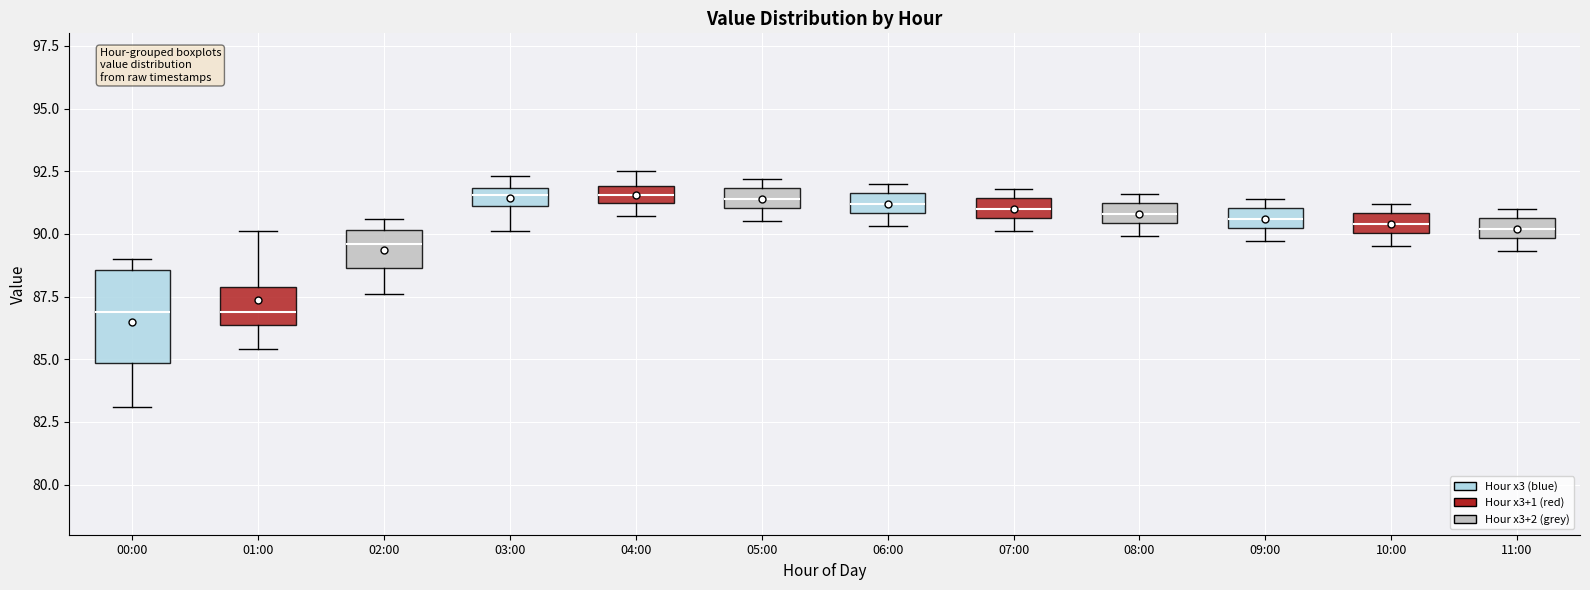

Where does the median line of the box for 00:00 sit on the y-axis? The values are not printed on the chart, so give them approximately, as read against the axis.

87.0